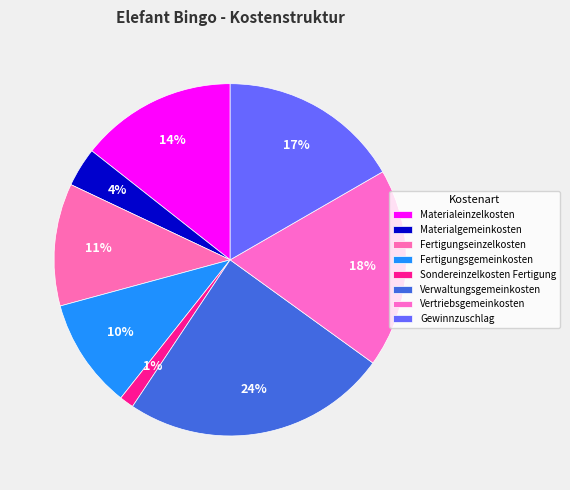

Count the number of slices in the pie.

8